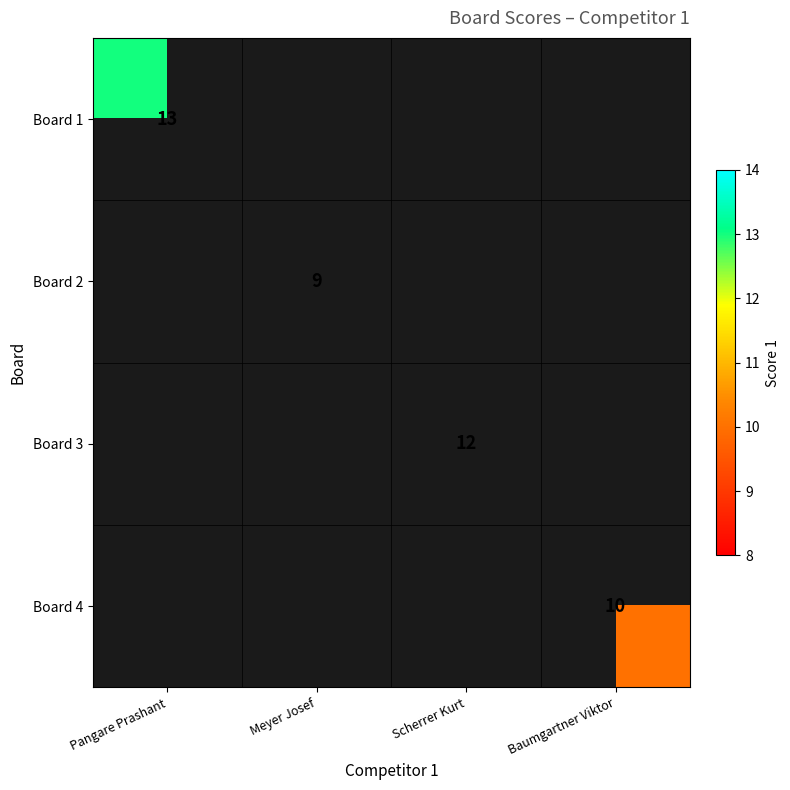

List the labels in order of Board 3 value, largest first.

Pangare Prashant, Meyer Josef, Scherrer Kurt, Baumgartner Viktor